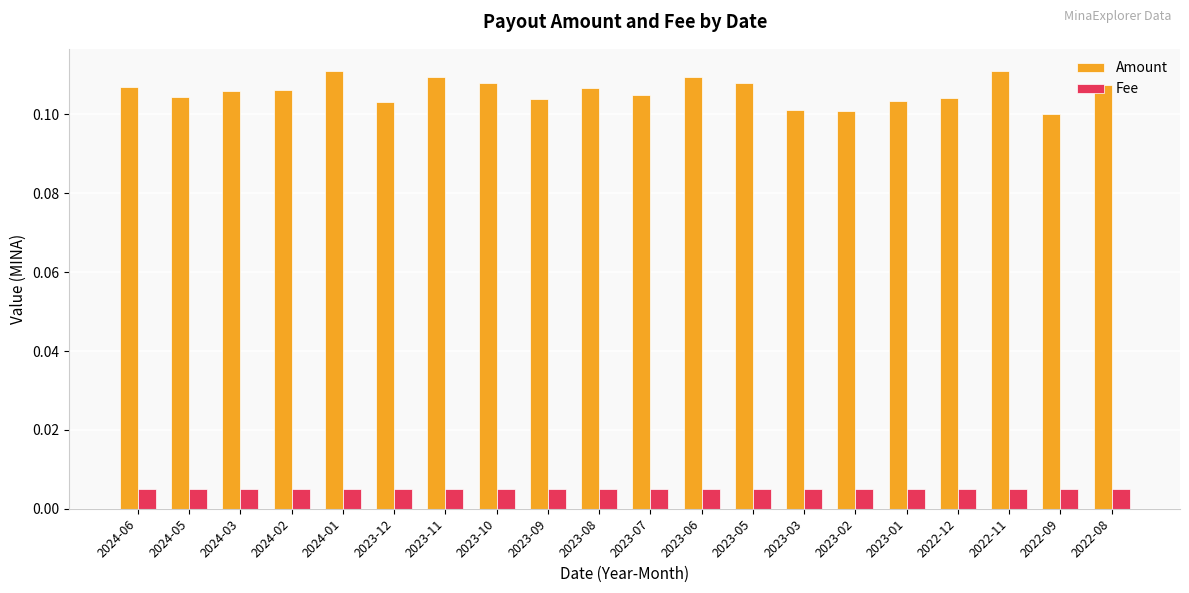

What is the sum of the Amount values at 2023-06 and 2023-02?

0.2